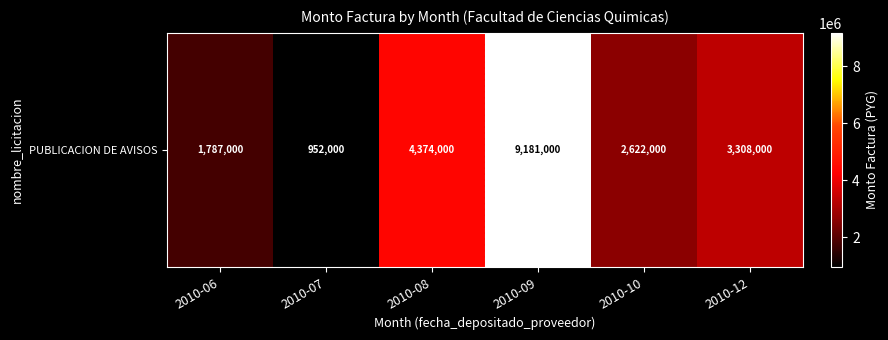

At which label does the data first exceed 3308000?

2010-08